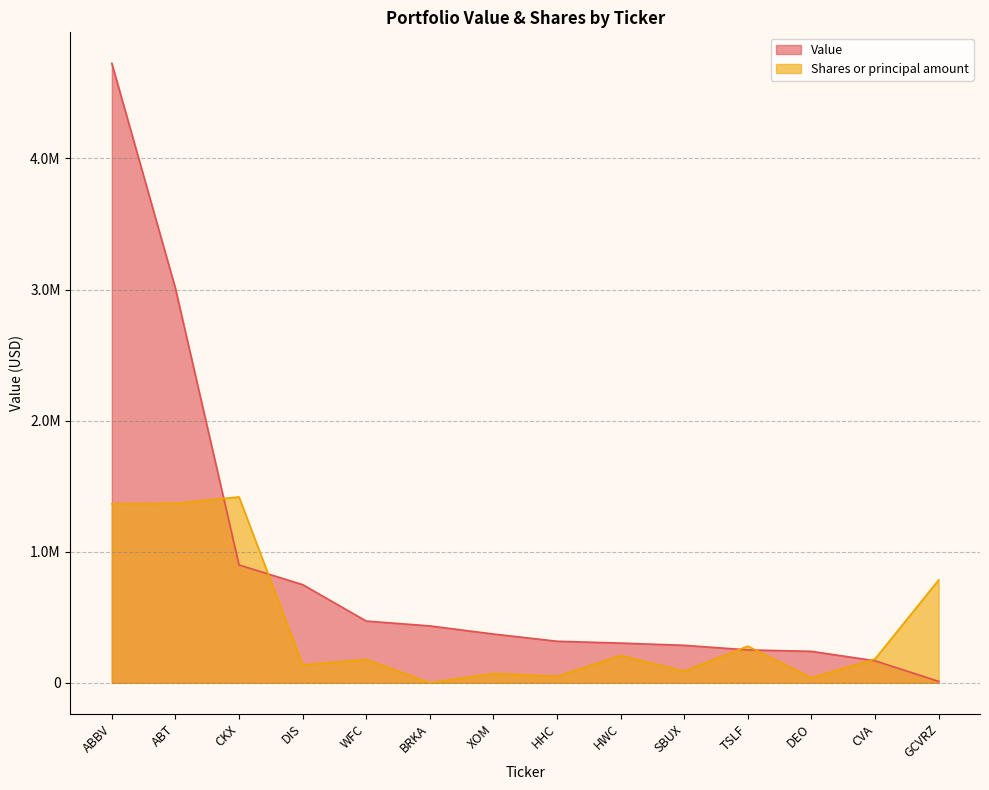

True or false: Shares or principal amount and Value cross at least once.

True